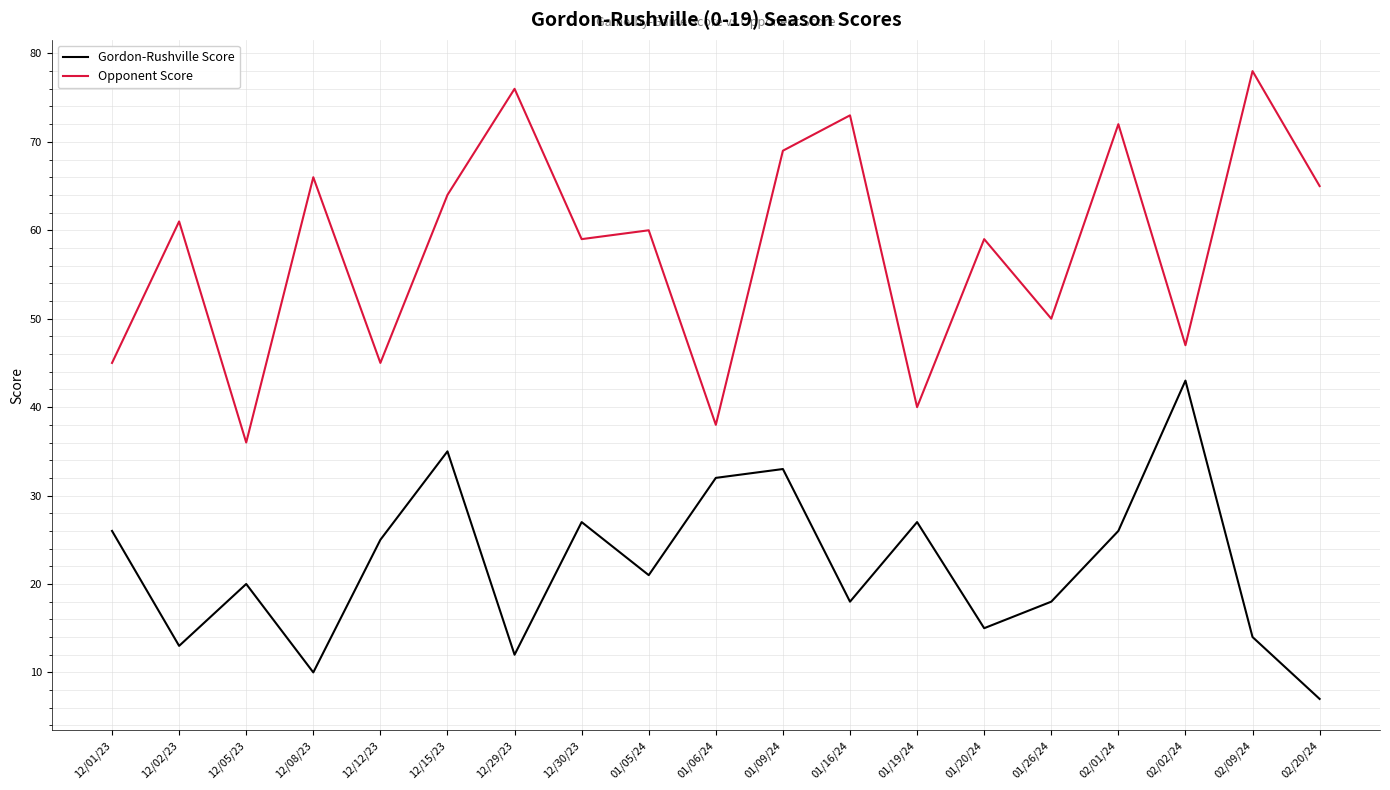

What is the total value across all series at 01/19/24?

67